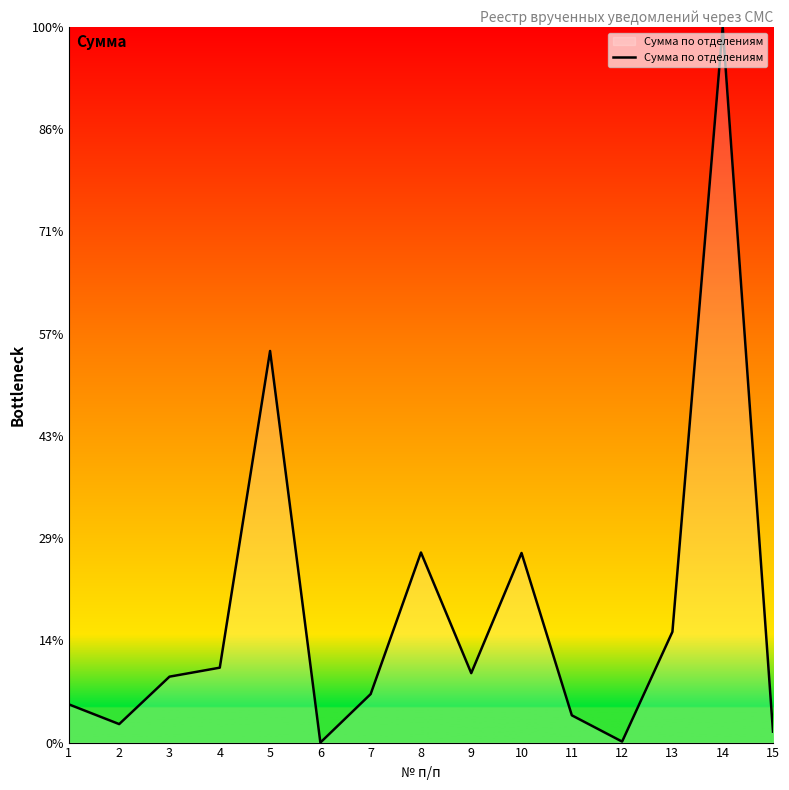

Does the chart have visible grid lines?

No